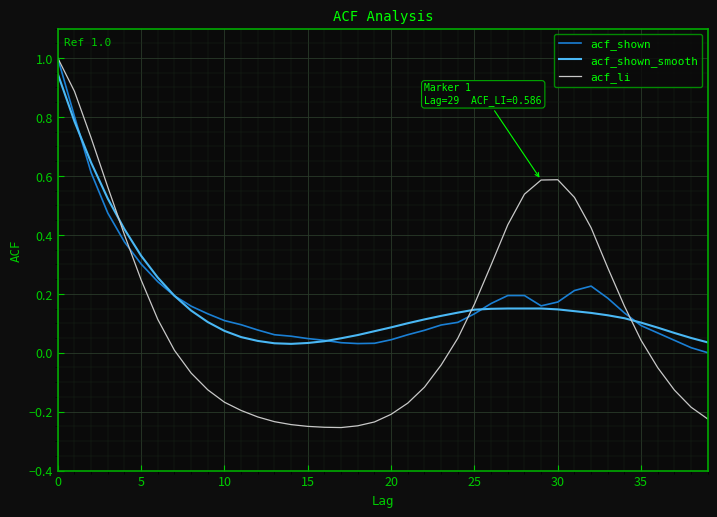

Which series has the largest range (max minus min)?

acf_li